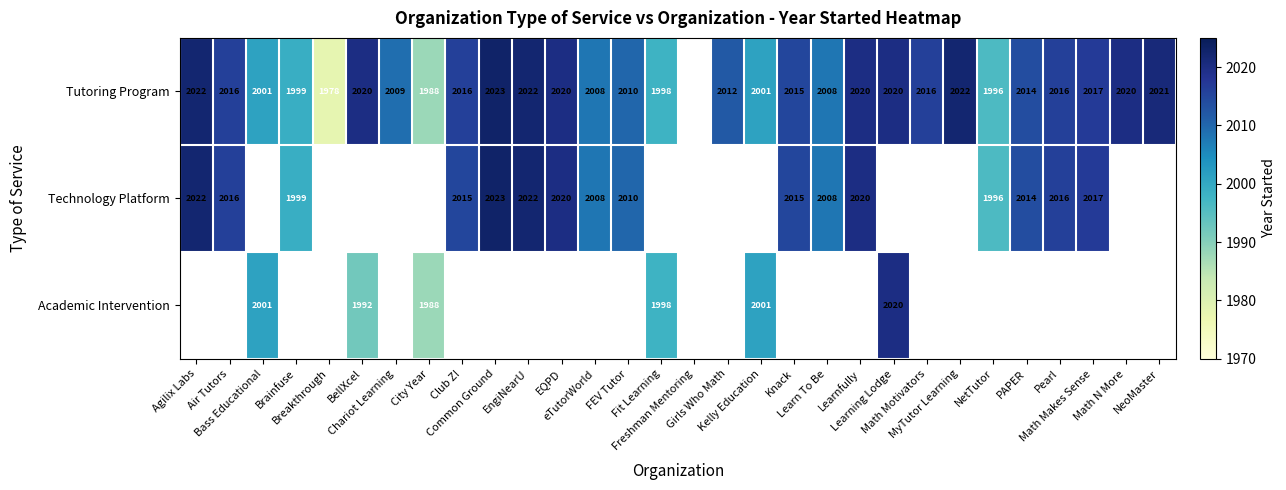

At which label does Technology Platform first exceed 2022?

Common Ground